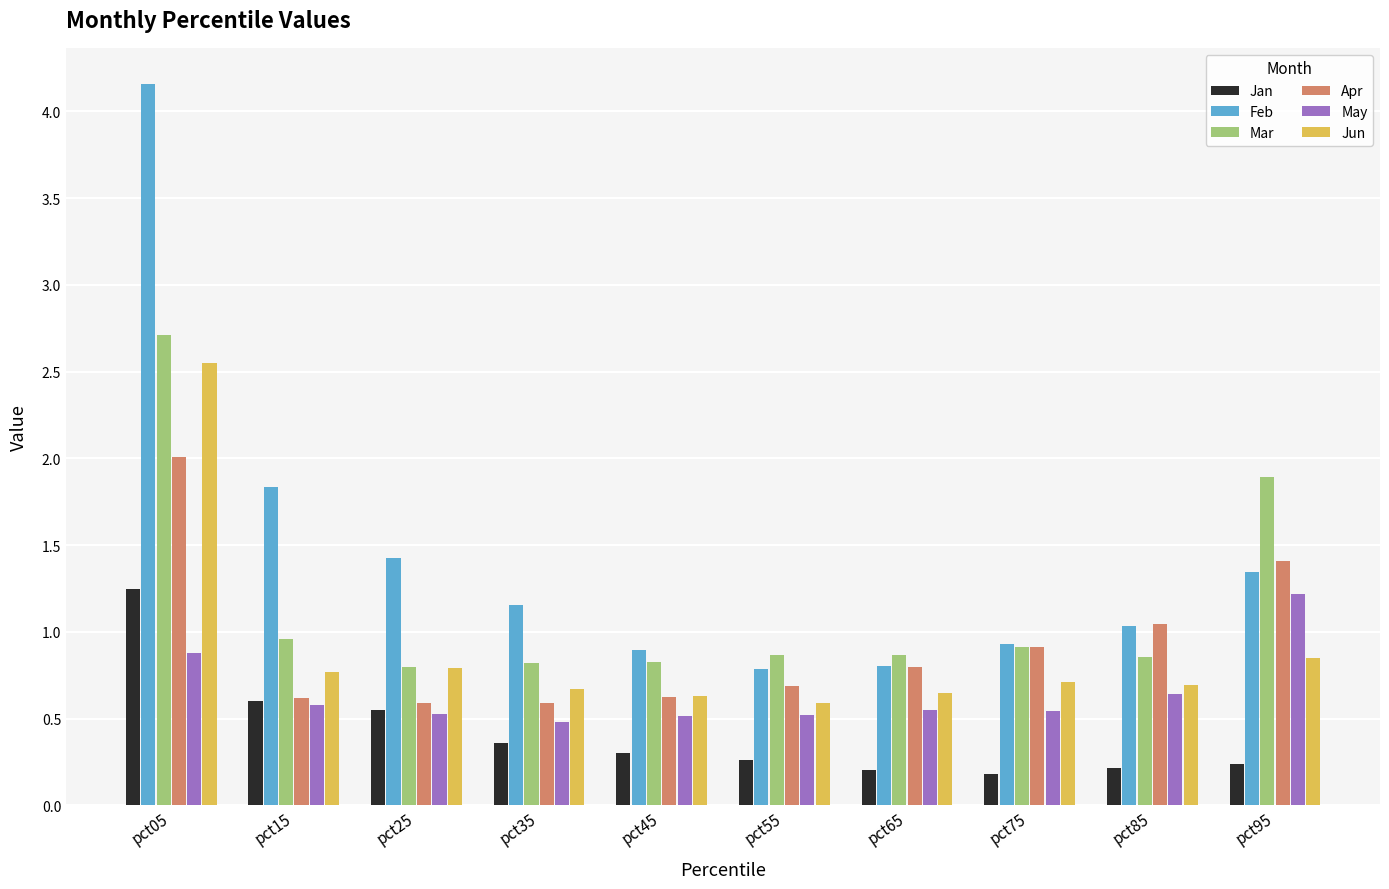

What is the sum of the Feb values at pct65 and pct05?

5.0